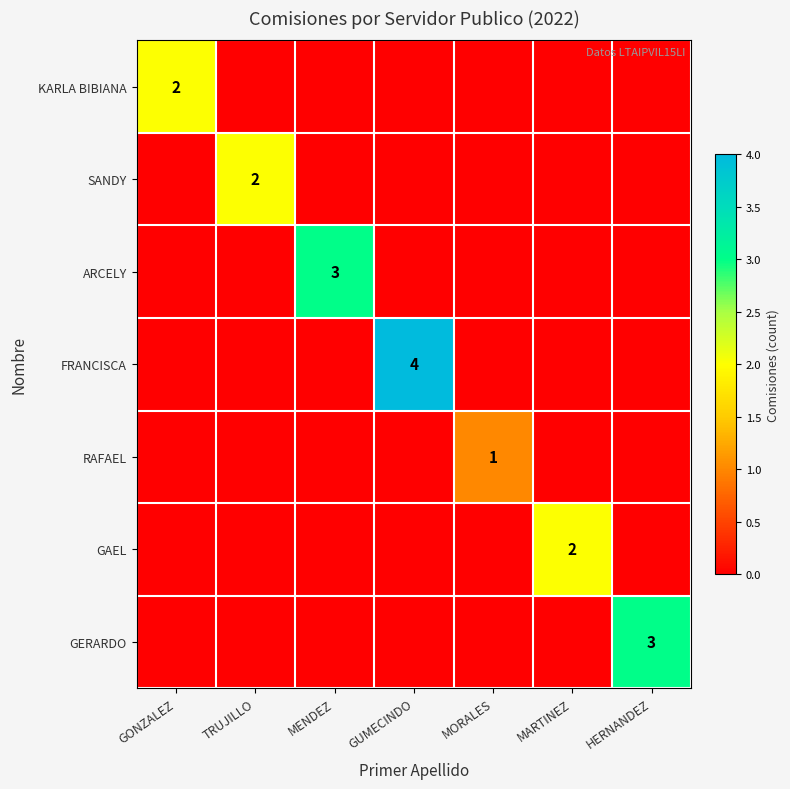

What is the total value across all series at MARTINEZ?

2